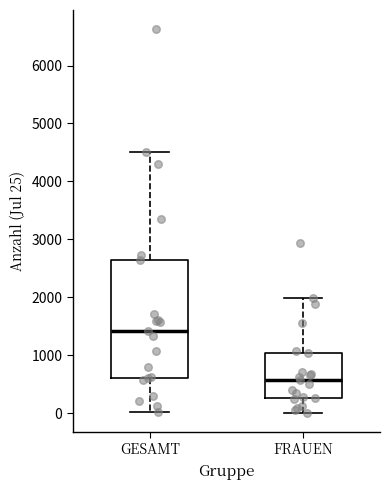

Comparing the boxes themselves (not the whiskers), which one is the tallest?

GESAMT